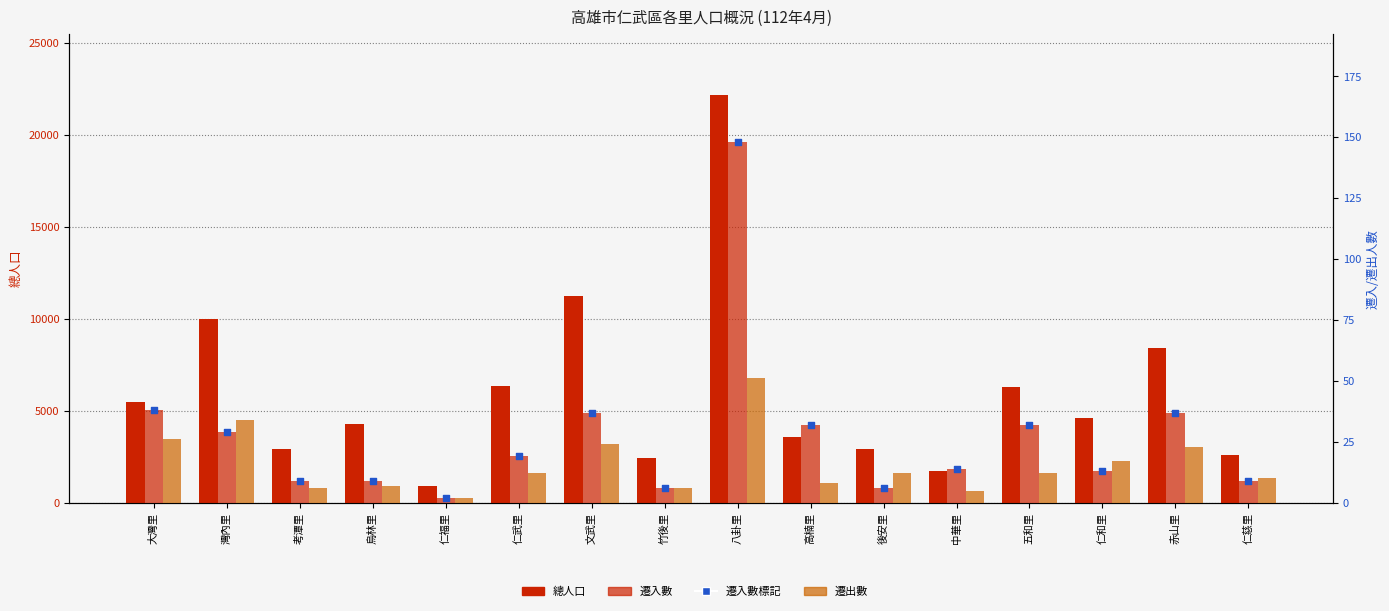

Which series reaches the maximum Y coordinate?

總人口